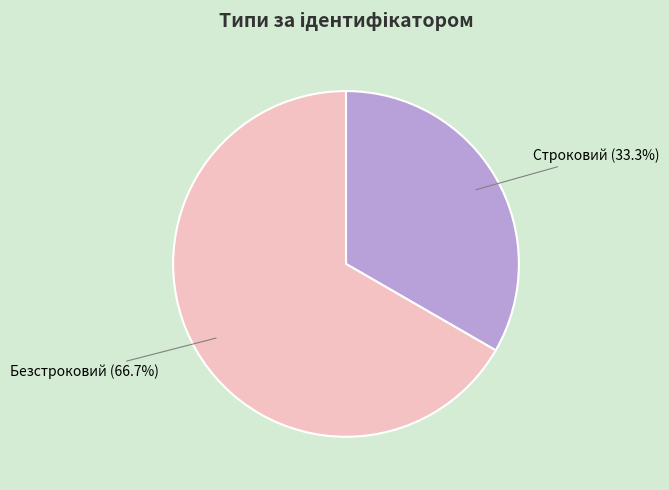

What percentage is the Безстроковий slice, to the nearest percent?

67%